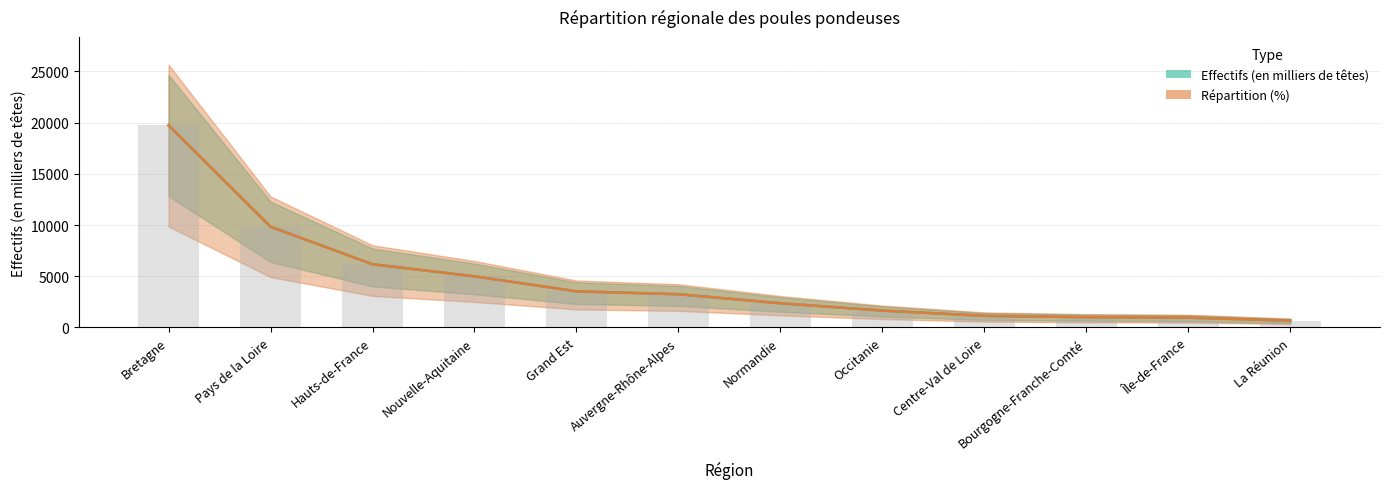

Rank the series at Normandie from lowest to highest value.

Effectifs (en milliers de têtes), Répartition (%)